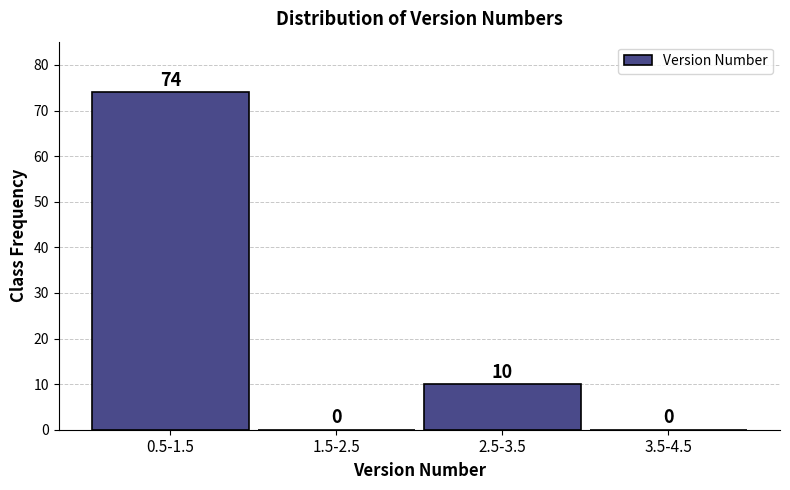

Reading left to right, list all the values displayed in this chart.

0.5-1.5=74	1.5-2.5=0	2.5-3.5=10	3.5-4.5=0